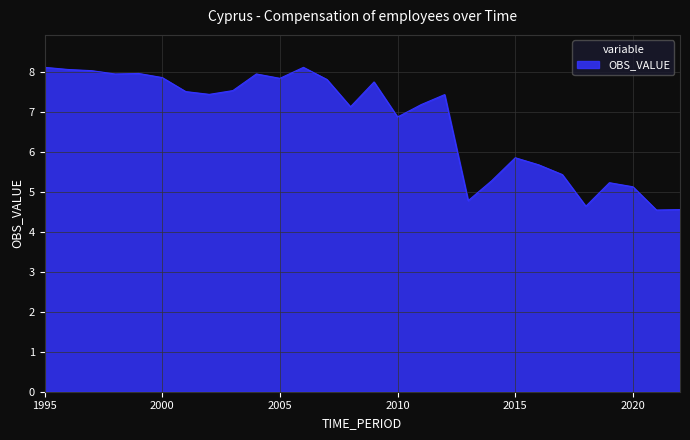

What is the difference between the maximum and minimum values?

3.6